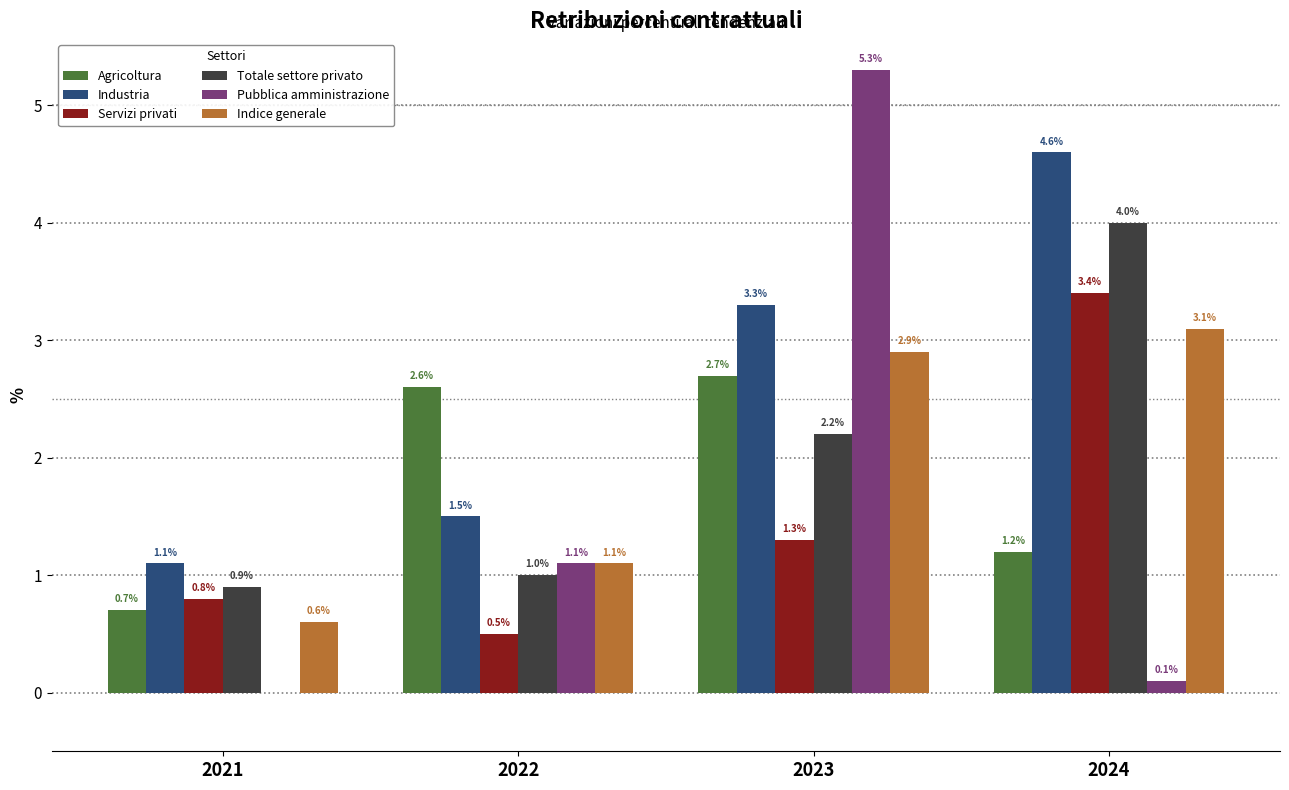

At which label is Agricoltura closest to 1?

2024